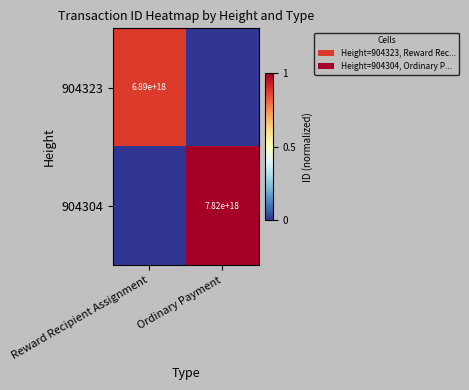

The value of 904304 at Ordinary Payment is 2085596941810182400. True or false?

False